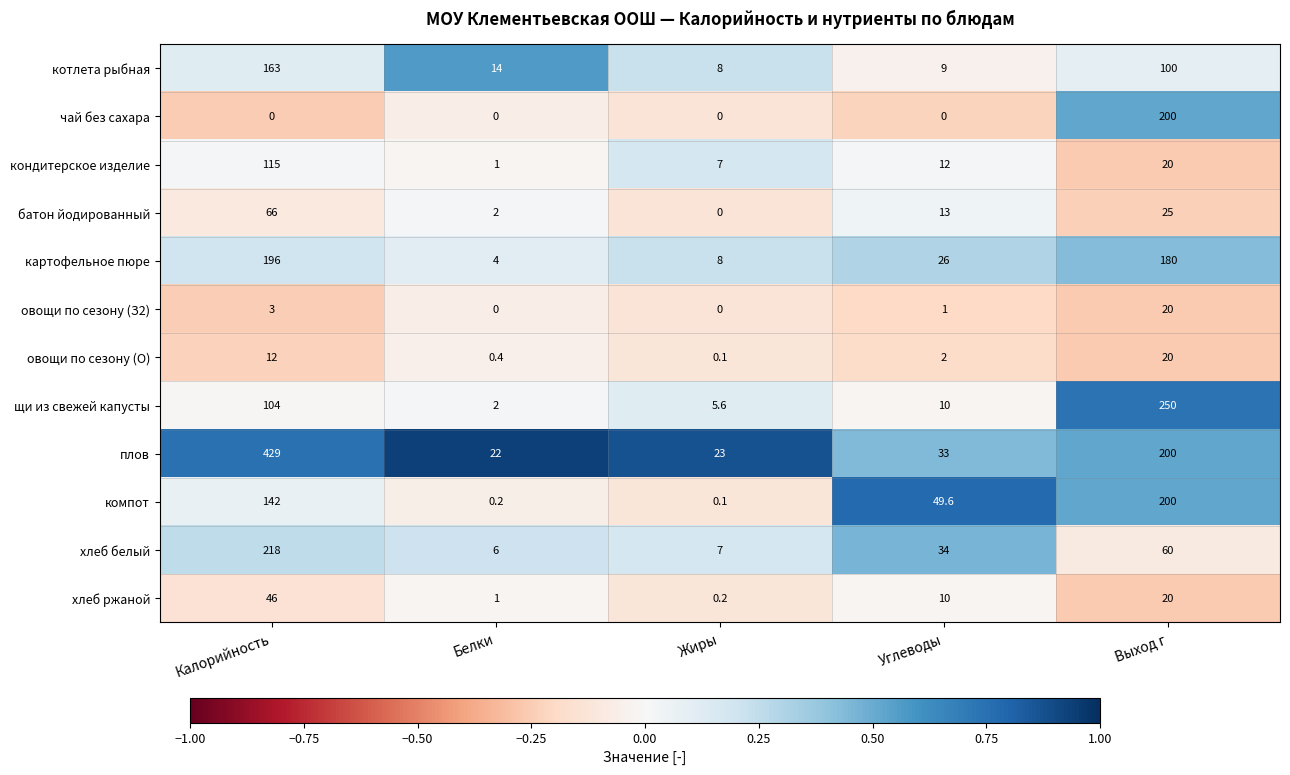

What is the total value across all series at Углеводы?

199.6